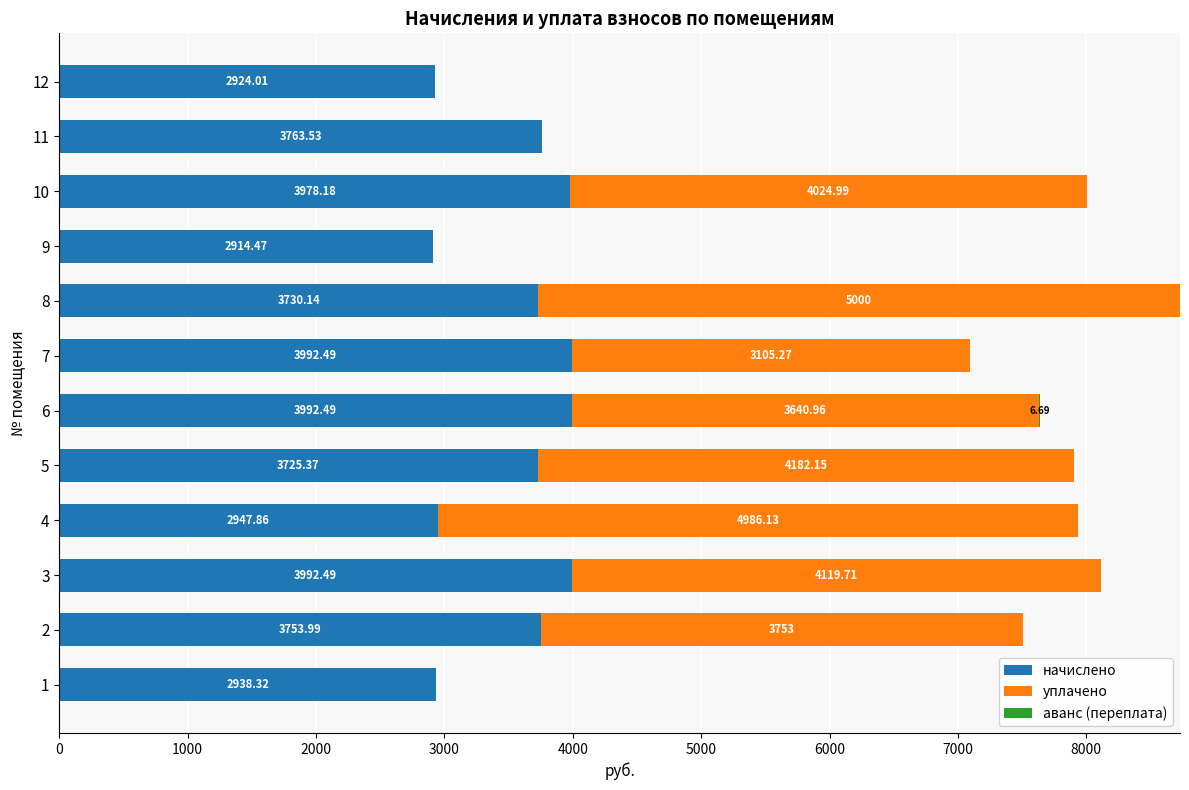

What is the total value across all series at 10?

8003.2